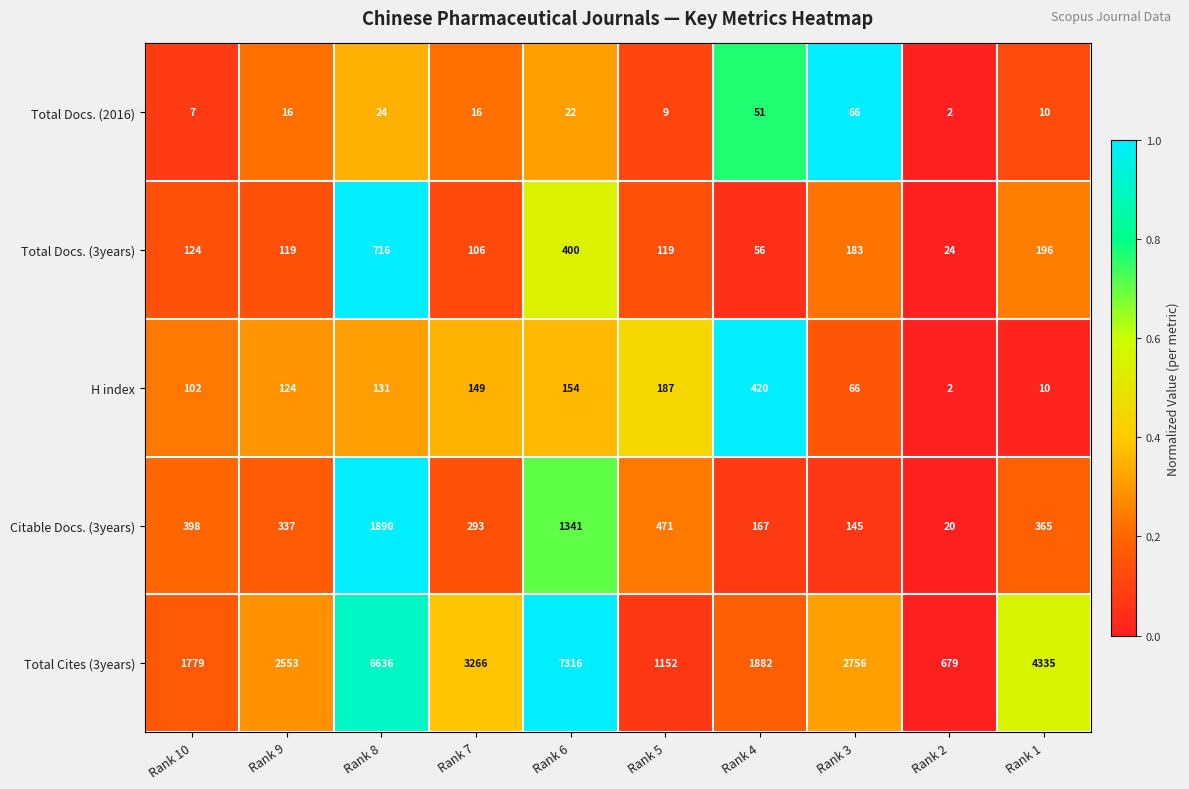

What is the sum of all Total Docs. (3years) values?

2043